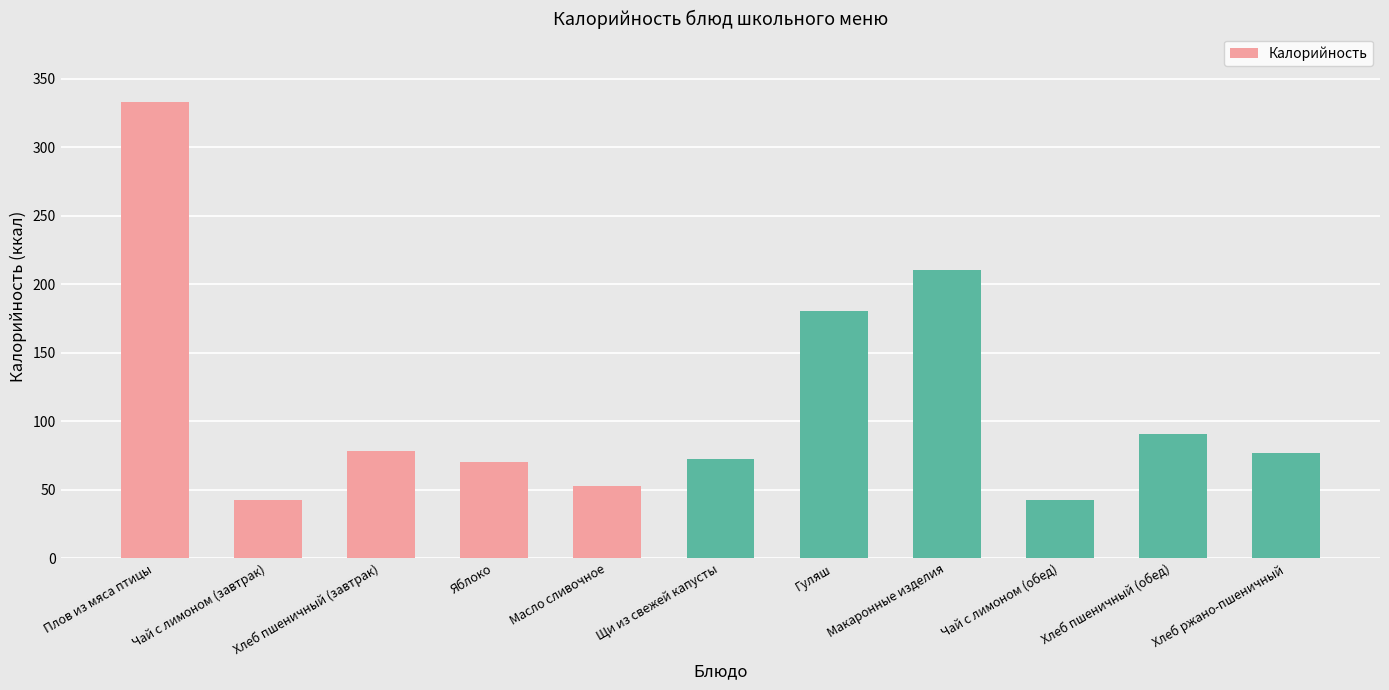

The chart shows a value of 17.4 at Хлеб пшеничный (завтрак). True or false?

False